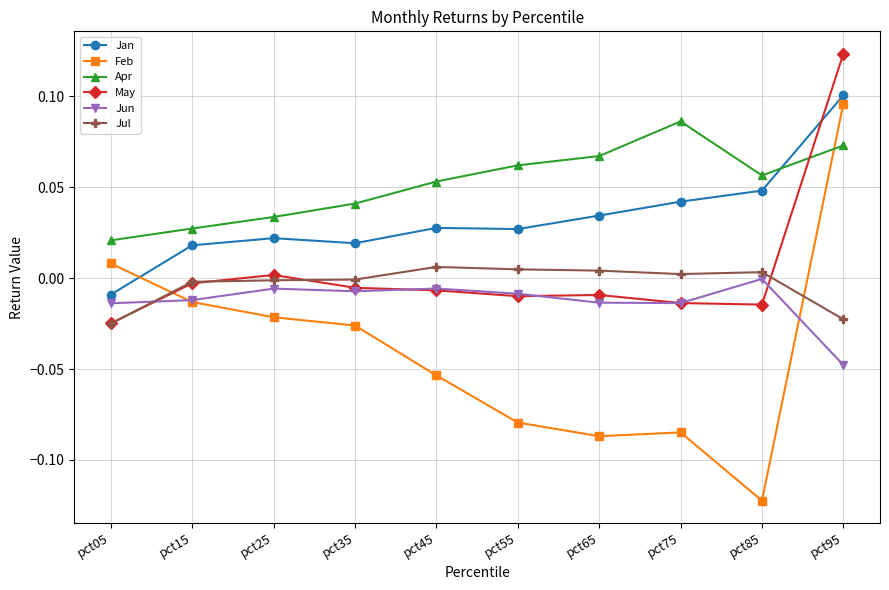

At which category is the sum across all series the highest?

pct95